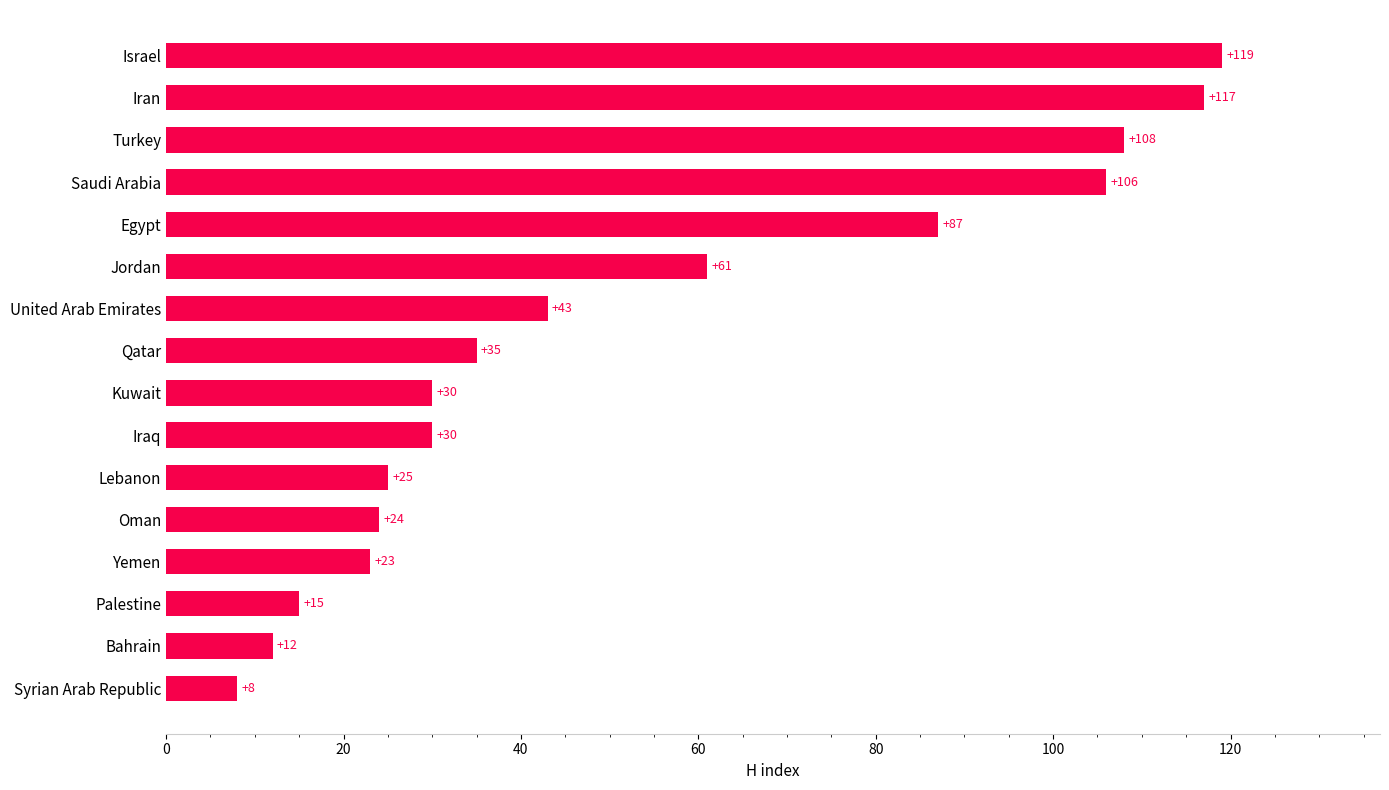

Count the number of data series in this chart.

1